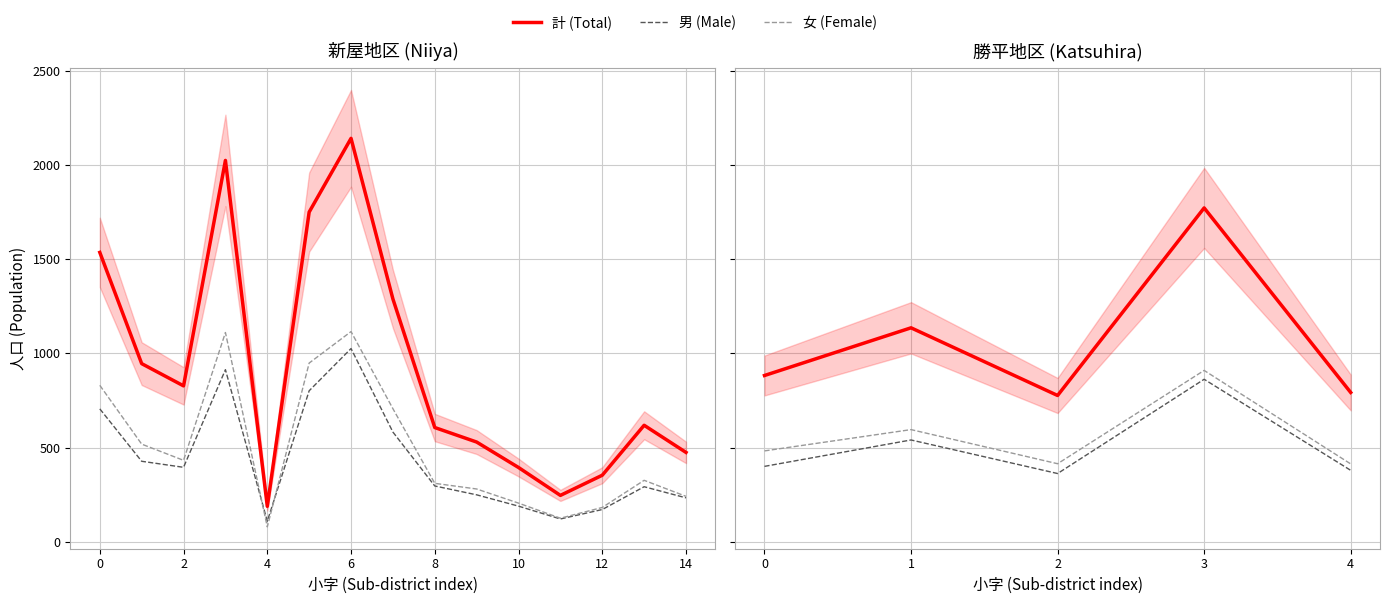

Is this an area chart (filled region under the line)?

No